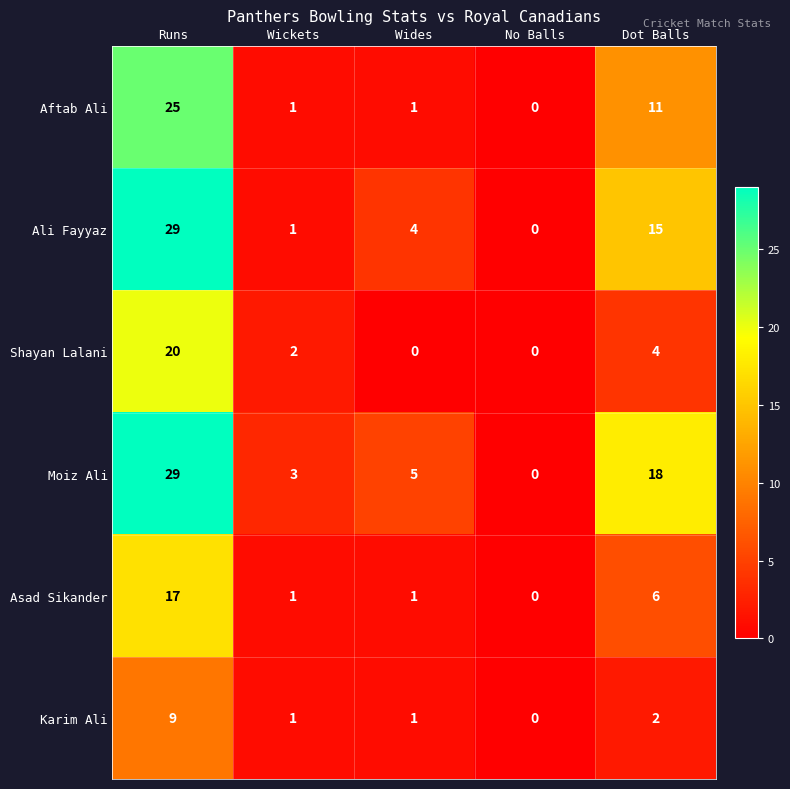

What is the sum of all Moiz Ali values?

55